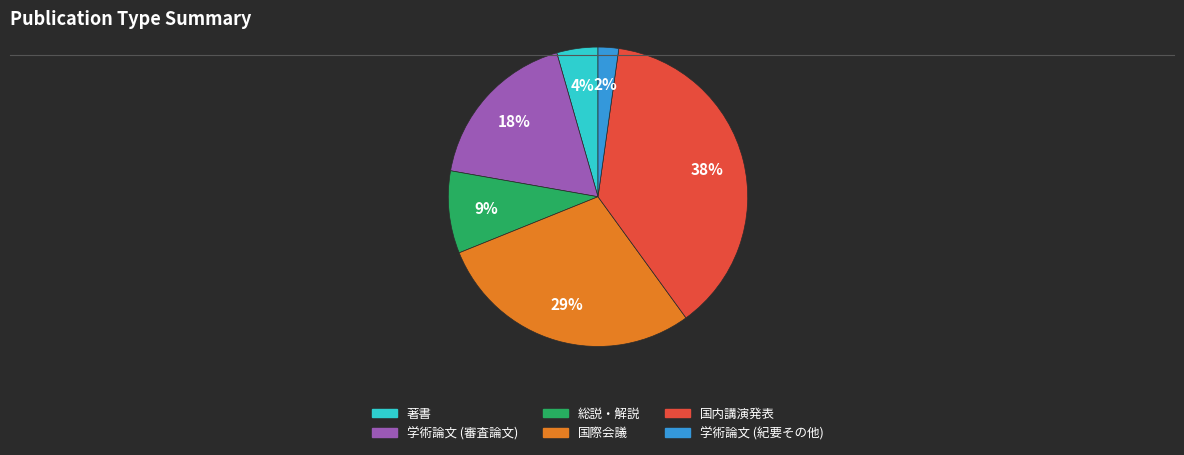

Is there a majority slice in this chart?

No